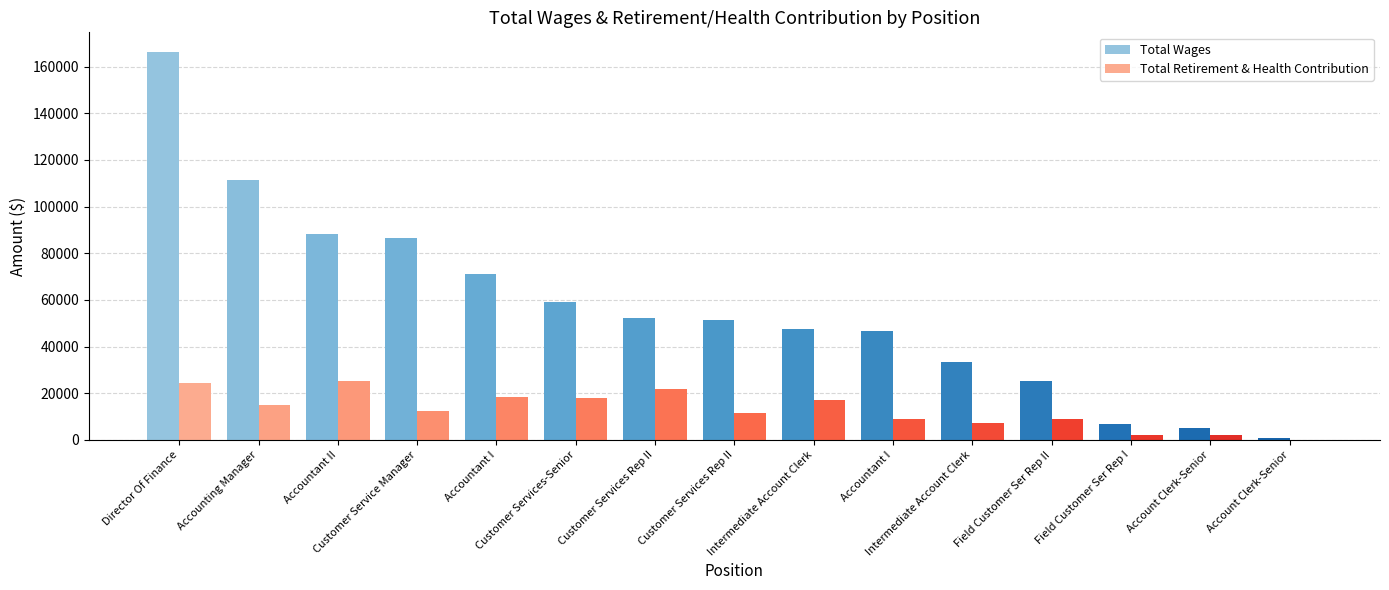

What is the maximum value shown in the chart?

166396